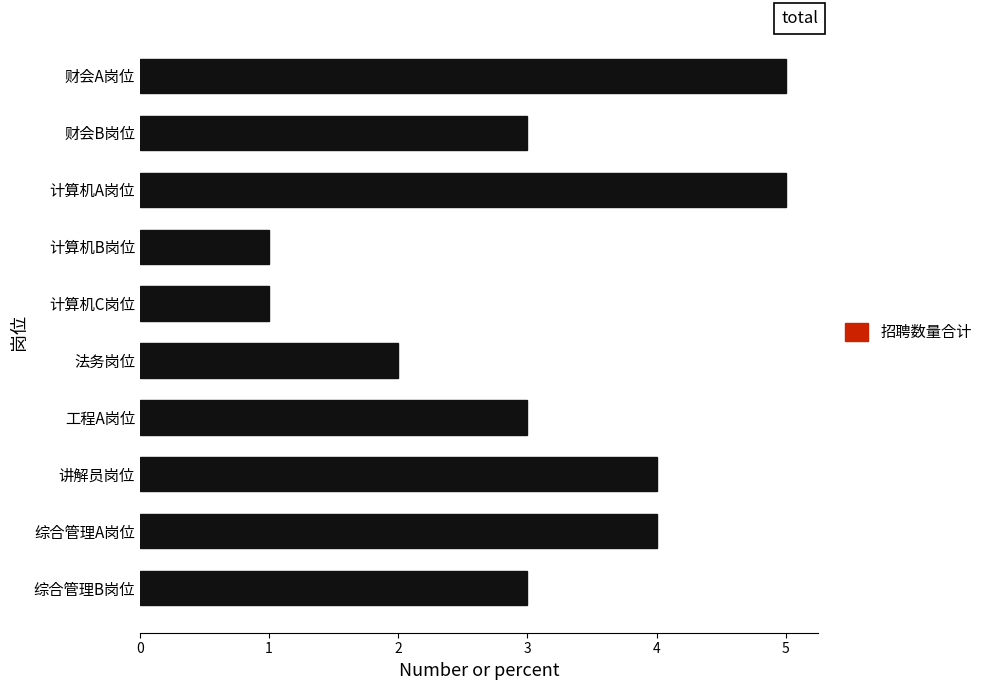

Is it true that the value at 工程A岗位 is 4?

False